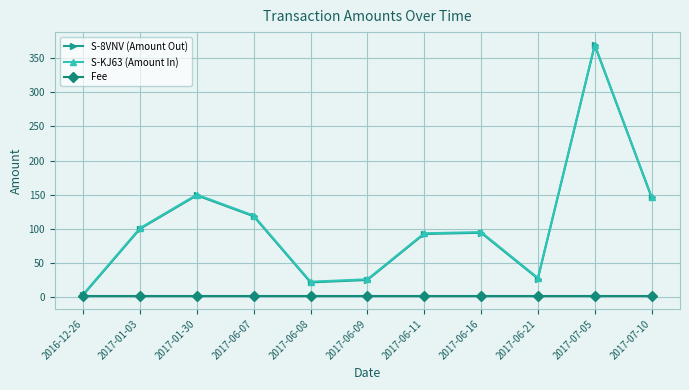

What is the difference between the highest and lowest values at 2016-12-26?

3.0